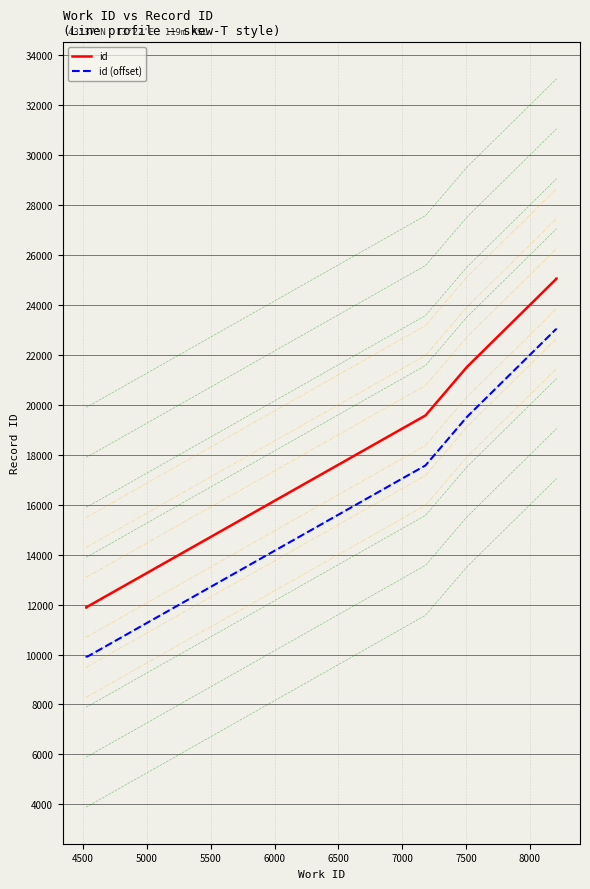

Does the chart have visible grid lines?

Yes